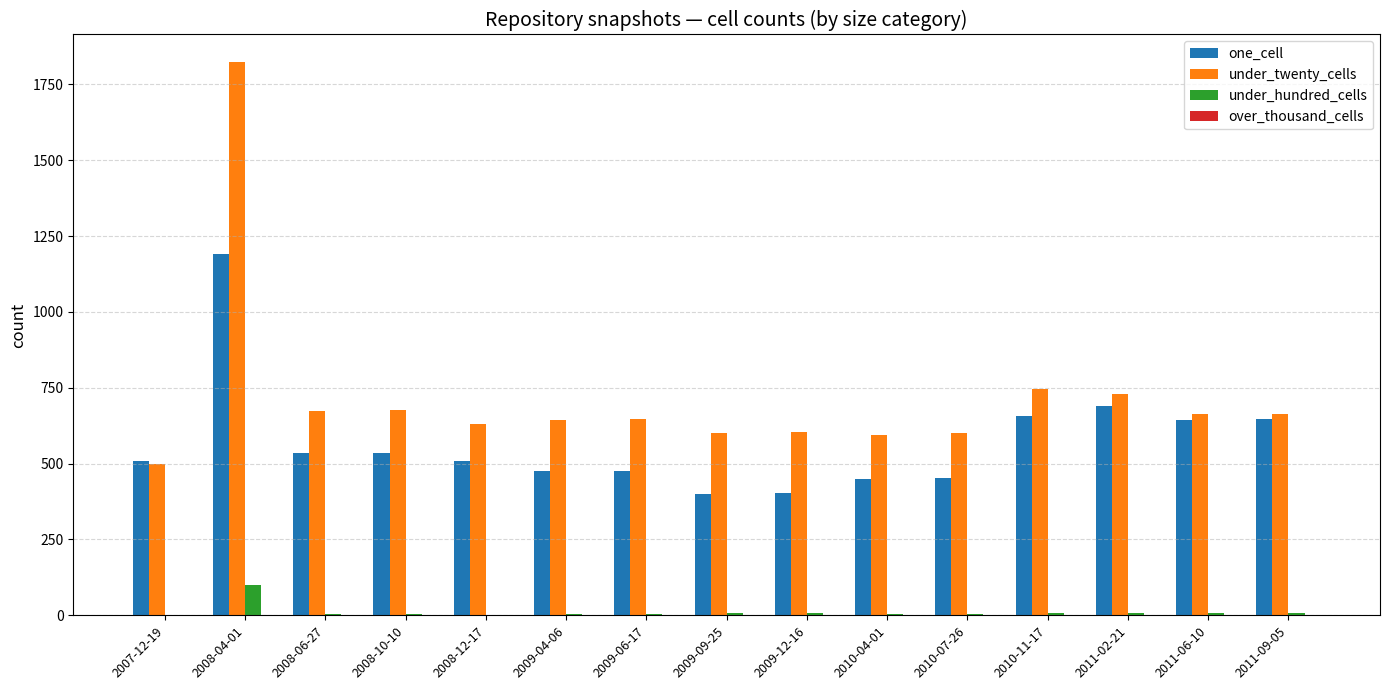

Which series changed the most between 2007-12-19 and 2008-06-27?

under_twenty_cells